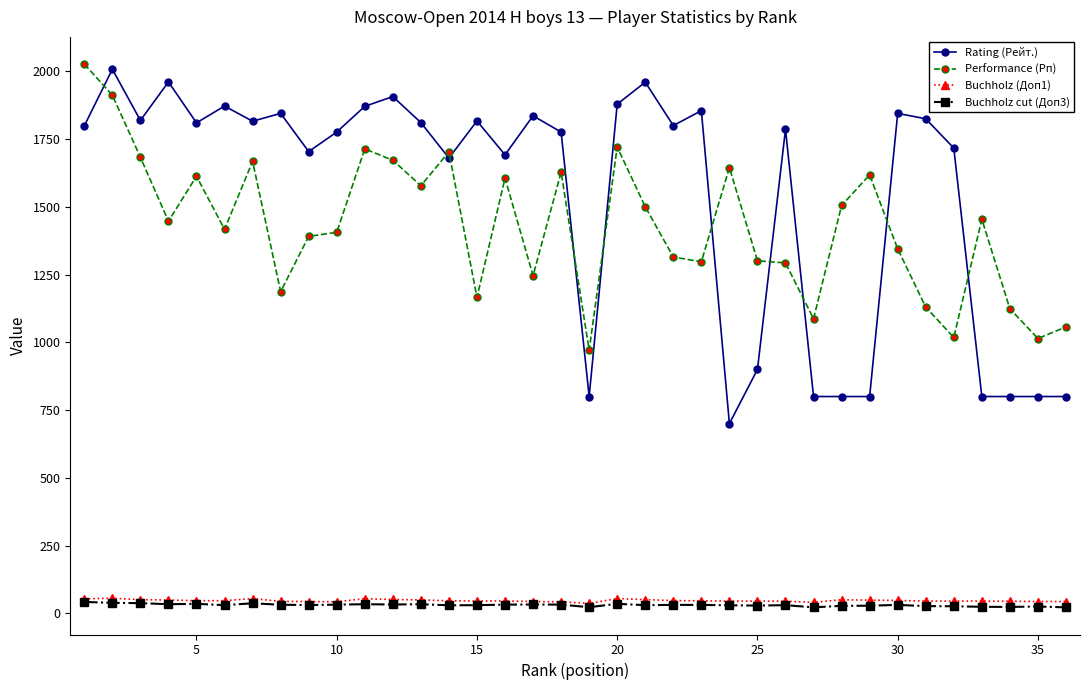

How many lines are shown in the chart?

4